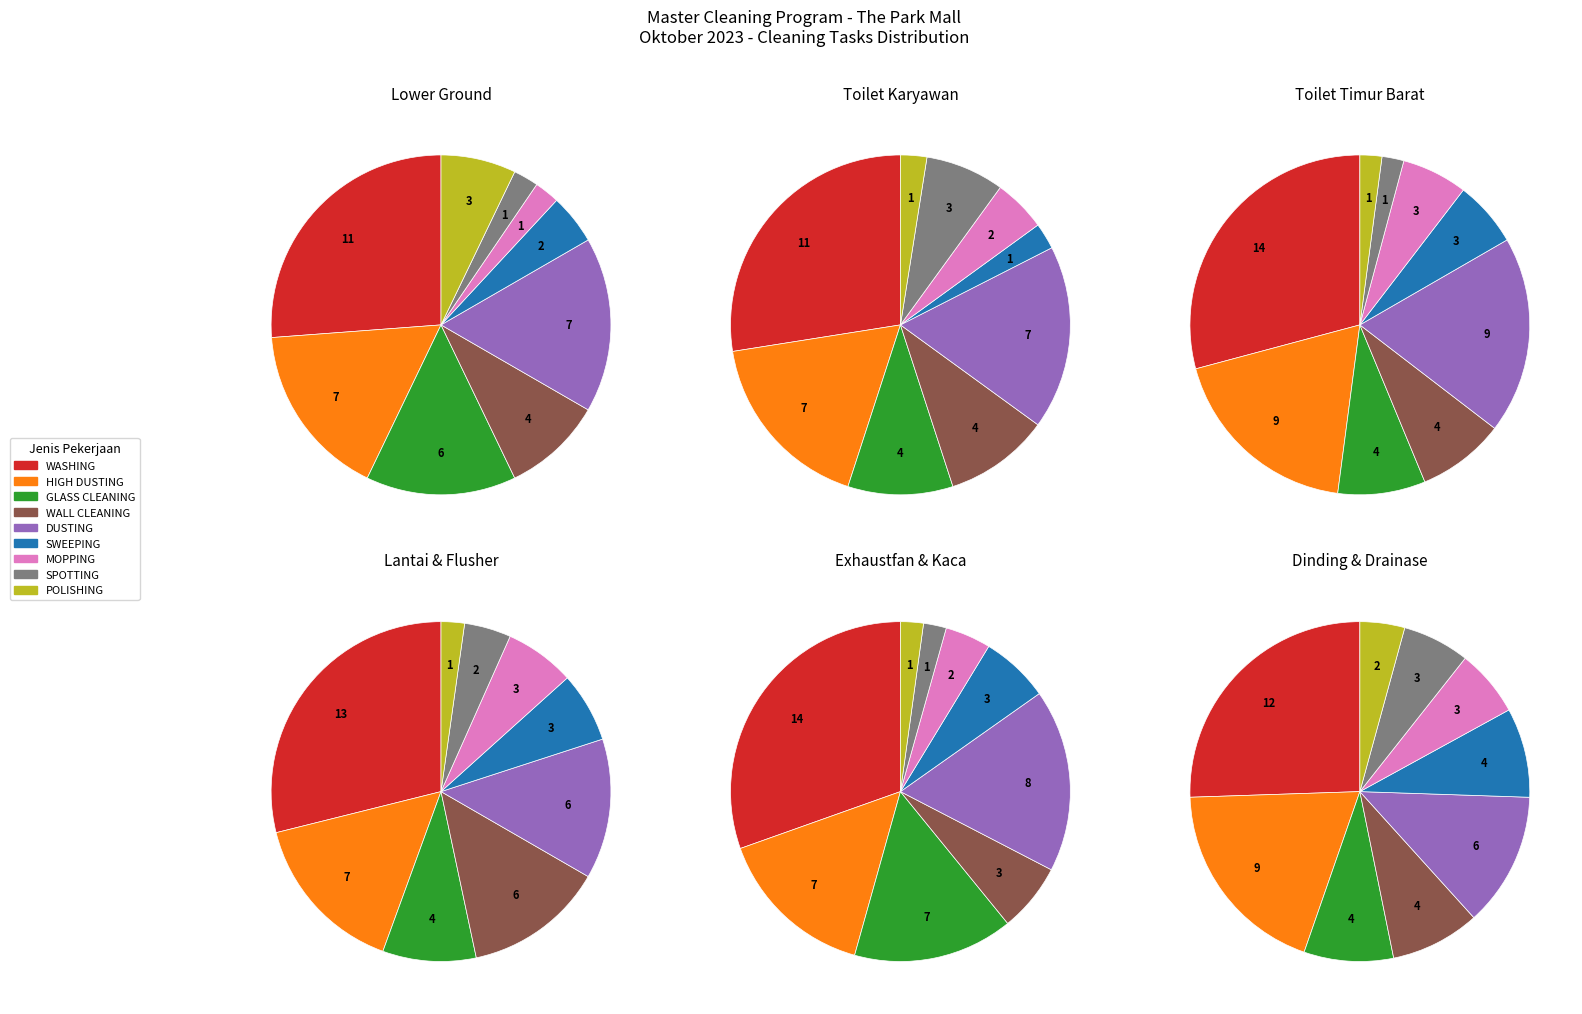

Count the number of slices in the pie.

9